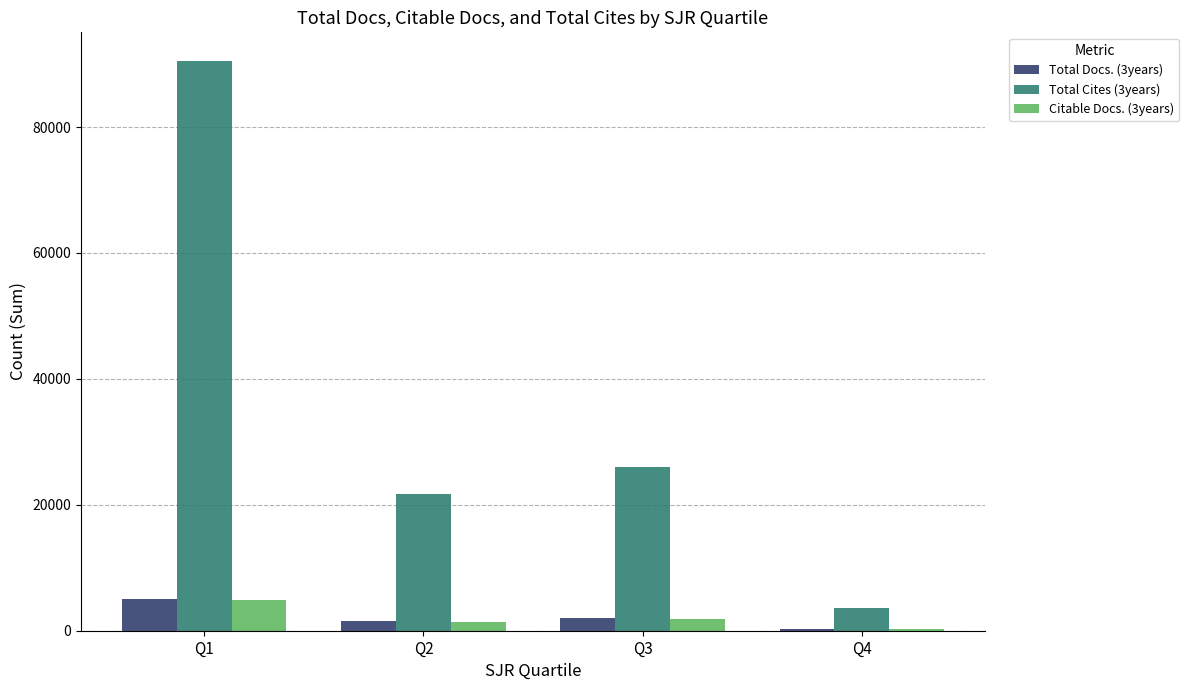

What is the spread (max minus min) of values at Q3?

24040